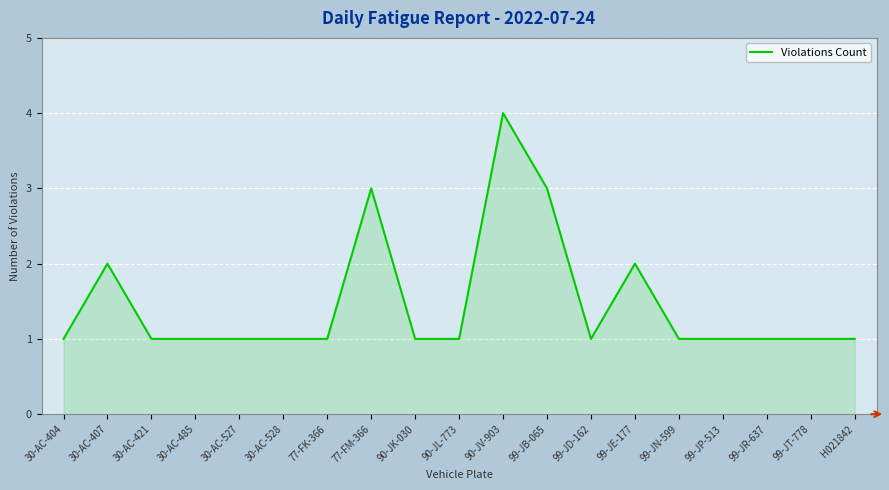

How many distinct data groups are displayed?

1